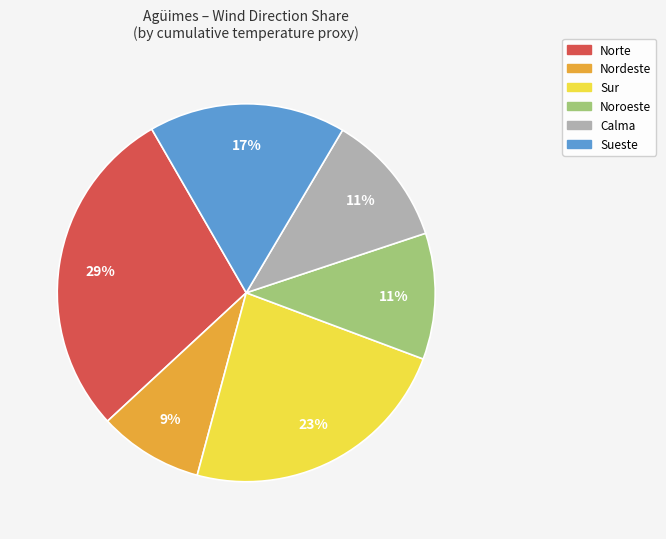

To the nearest percent, what is the difference between the largest and smallest slice percentages?

20%